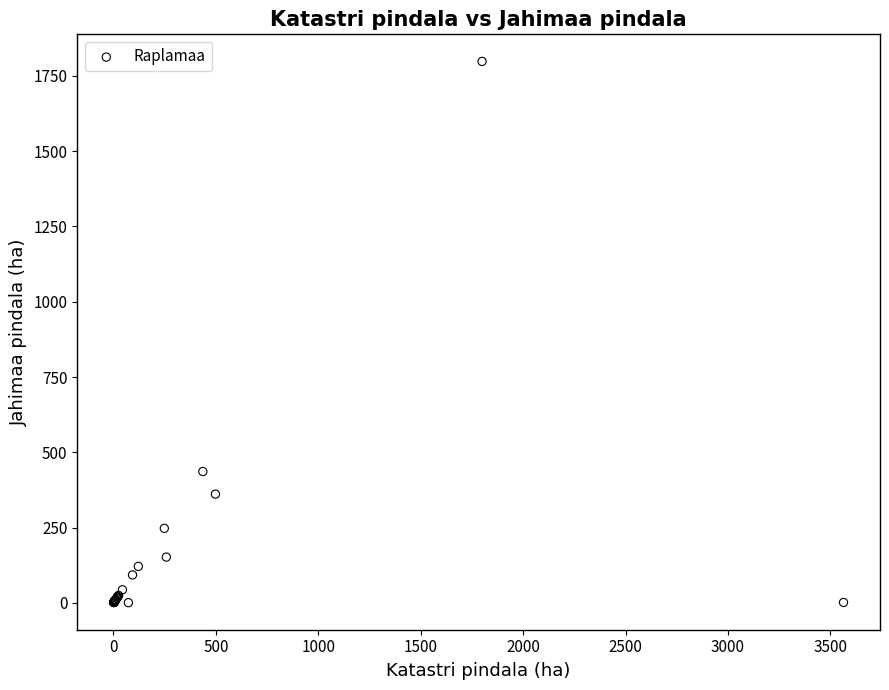

What Y value in the scatter plot is closest to 899?

436.3